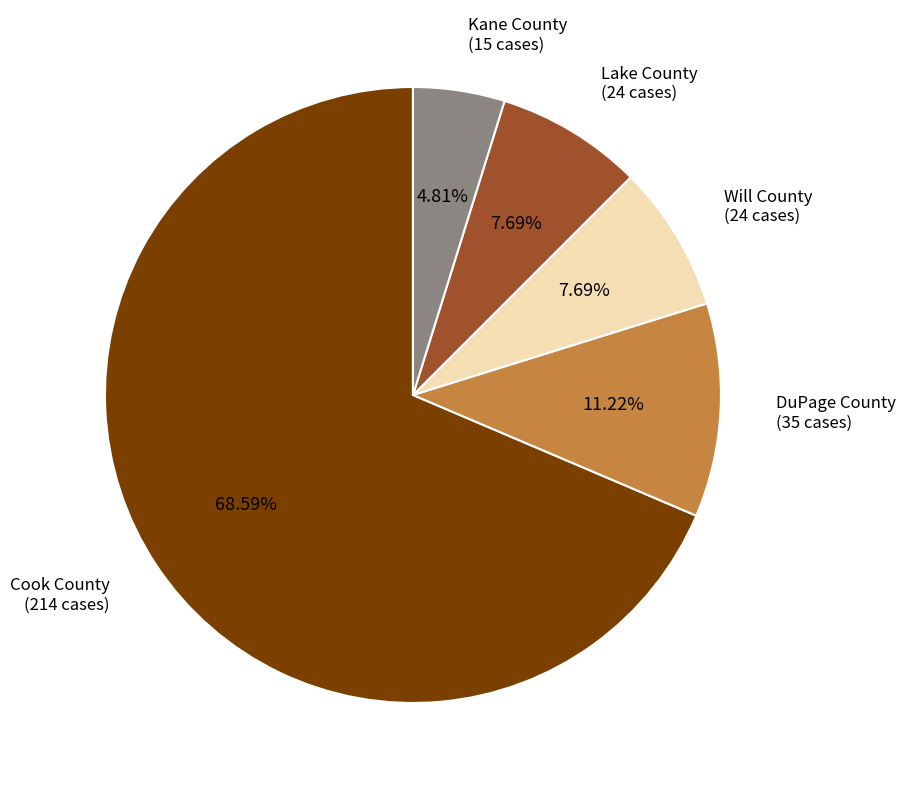

Is there any slice that represents more than half of the pie?

Yes